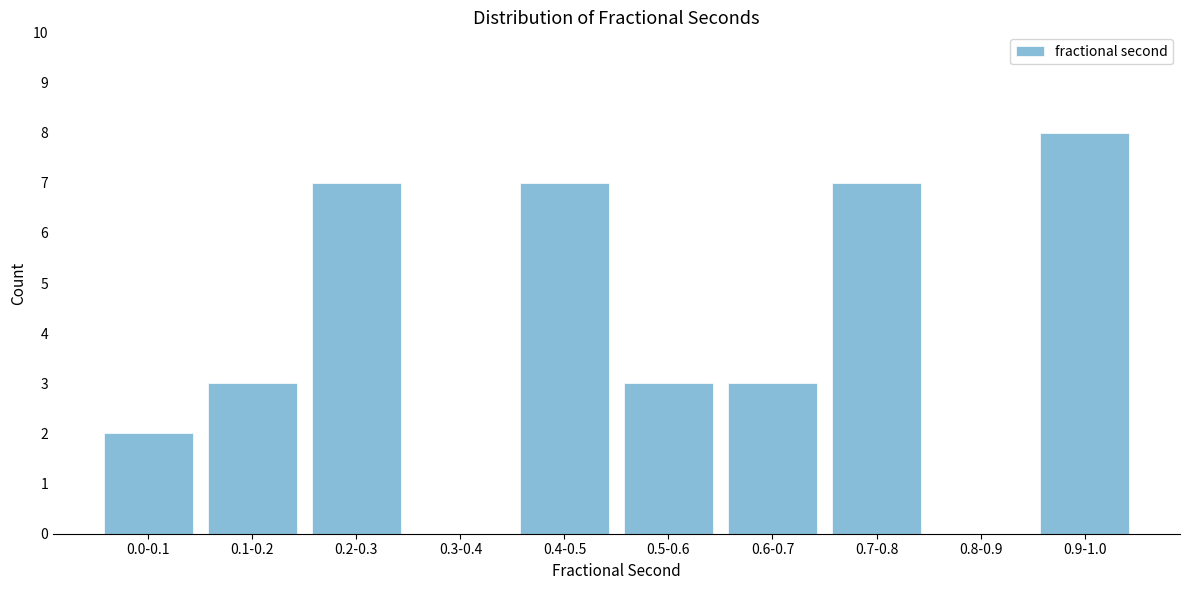

Reading right to left, transcribe all the data shown in this chart.

0.9-1.0=8	0.8-0.9=0	0.7-0.8=7	0.6-0.7=3	0.5-0.6=3	0.4-0.5=7	0.3-0.4=0	0.2-0.3=7	0.1-0.2=3	0.0-0.1=2